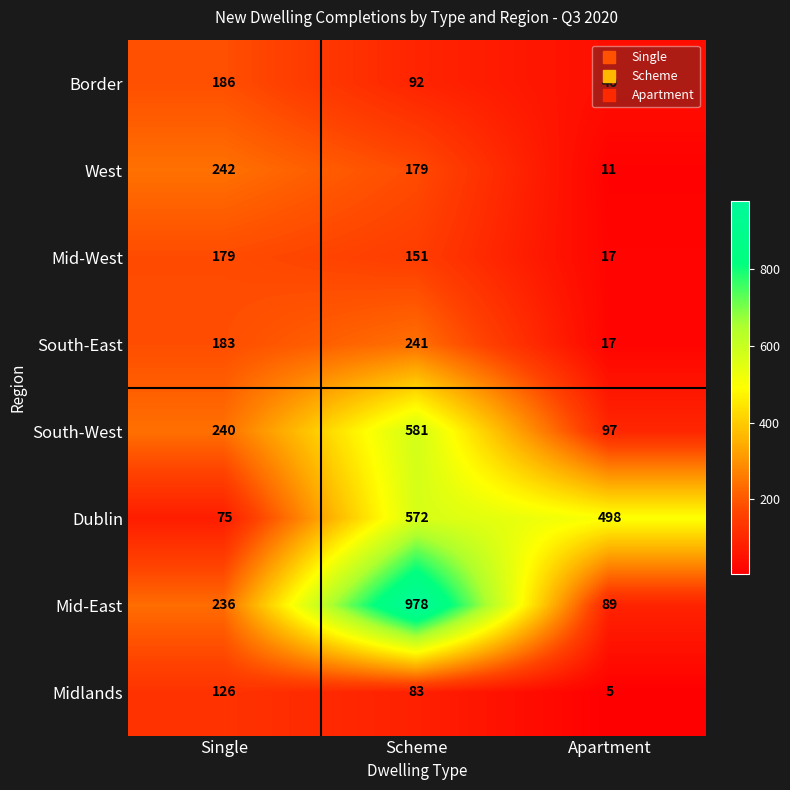

The value of Dublin at Scheme is 572. True or false?

True